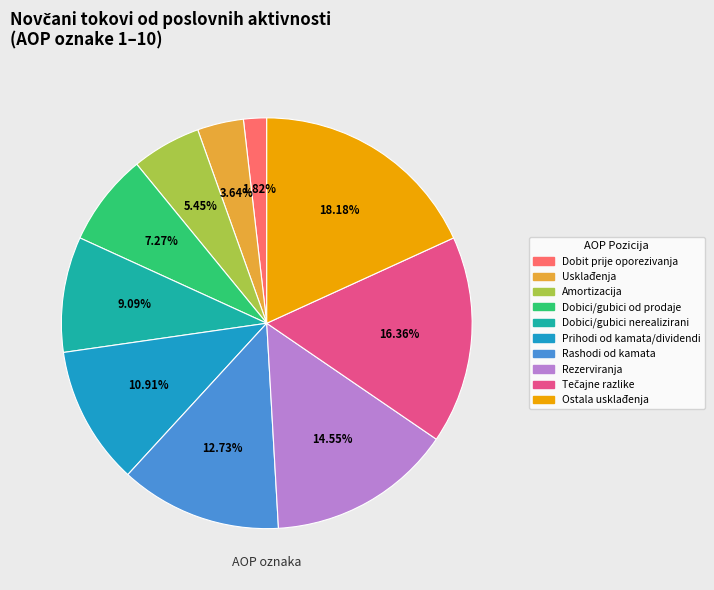

Is there any slice that represents more than half of the pie?

No